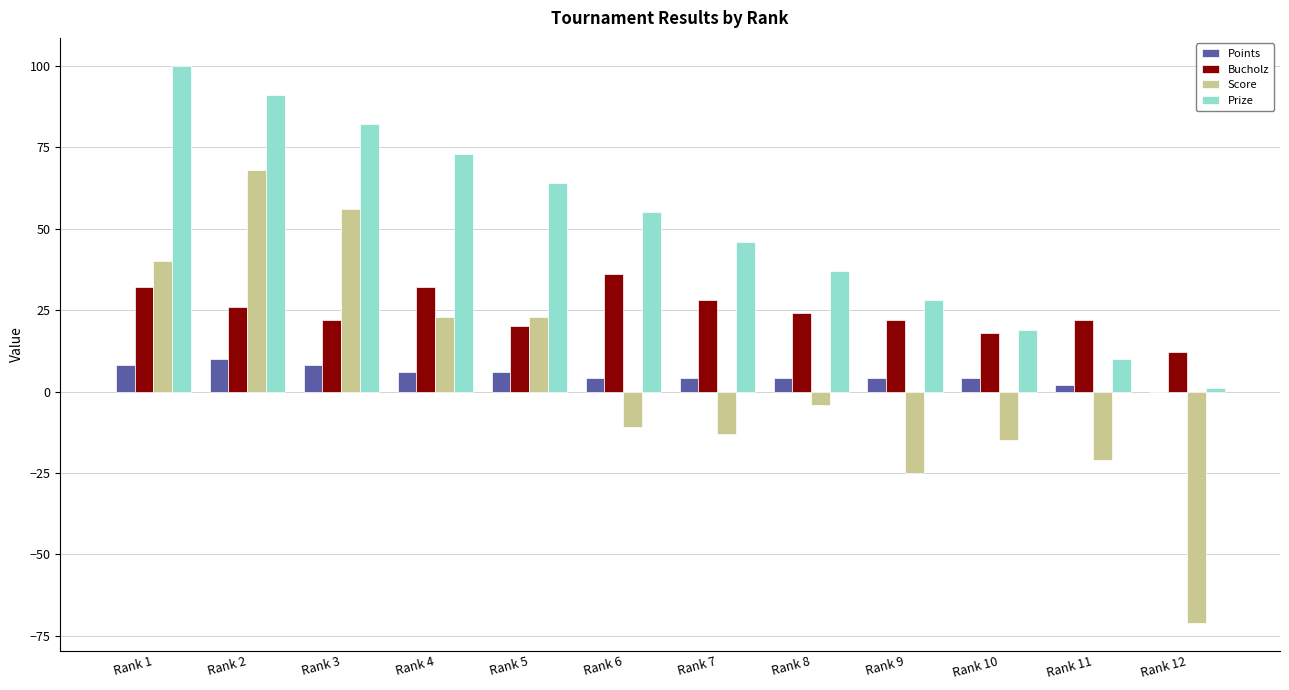

Is the value of Score at Rank 6 greater than the value of Points at Rank 6?

No